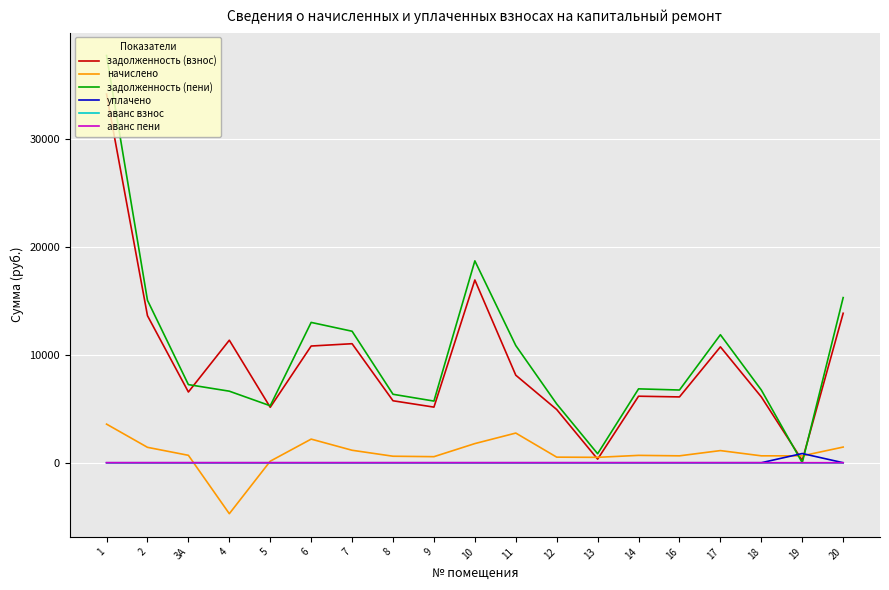

How many lines are shown in the chart?

6